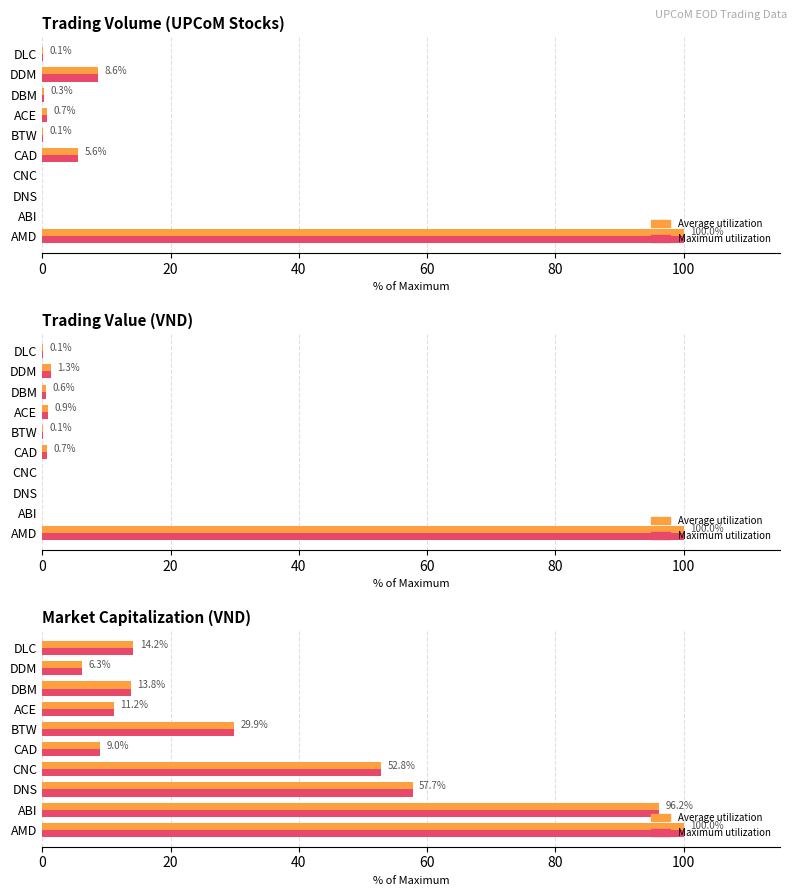

What is the sum of all Max Market Cap values?

391.1